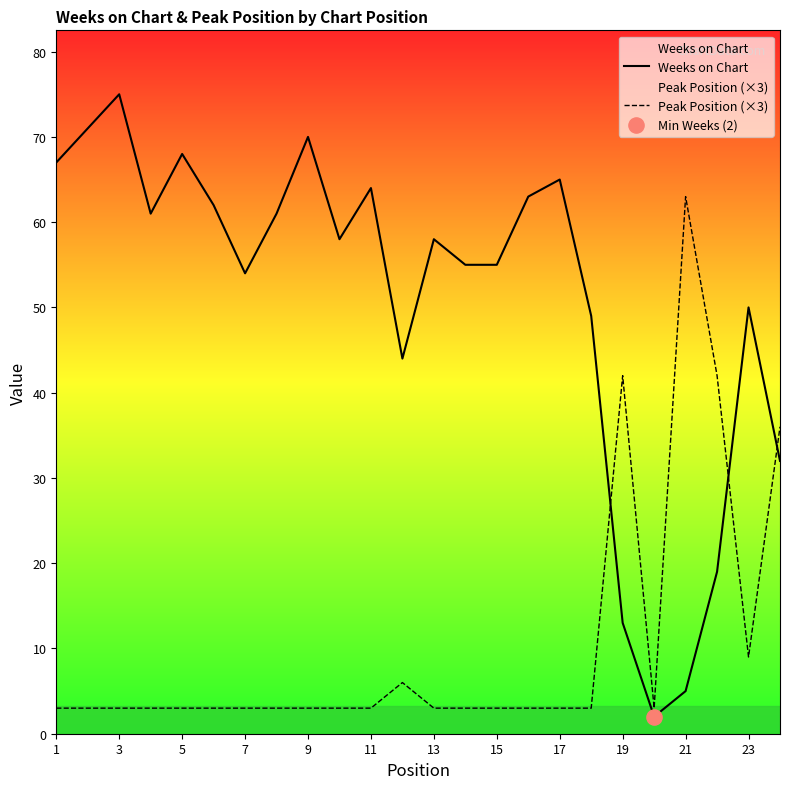

What are all the series names shown in the legend?

Weeks on Chart, Peak Position (×3)